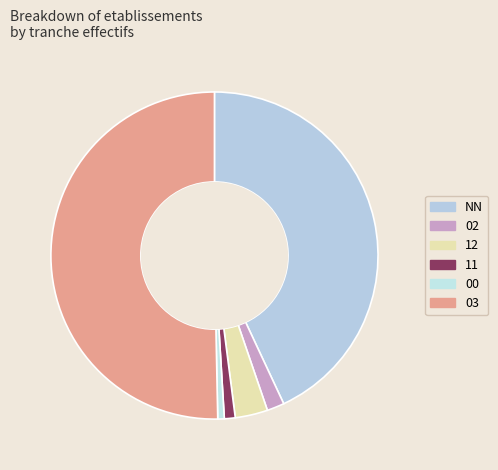

Does NN account for over 50% of the chart?

No